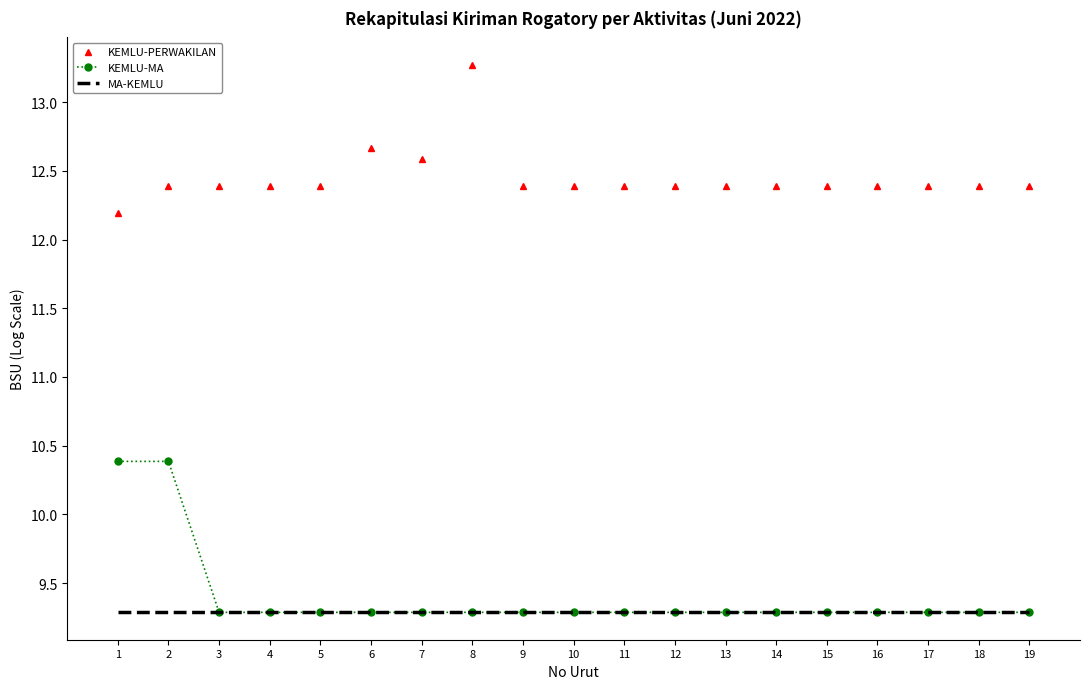

What is the spread (max minus min) of values at 8?

4.0